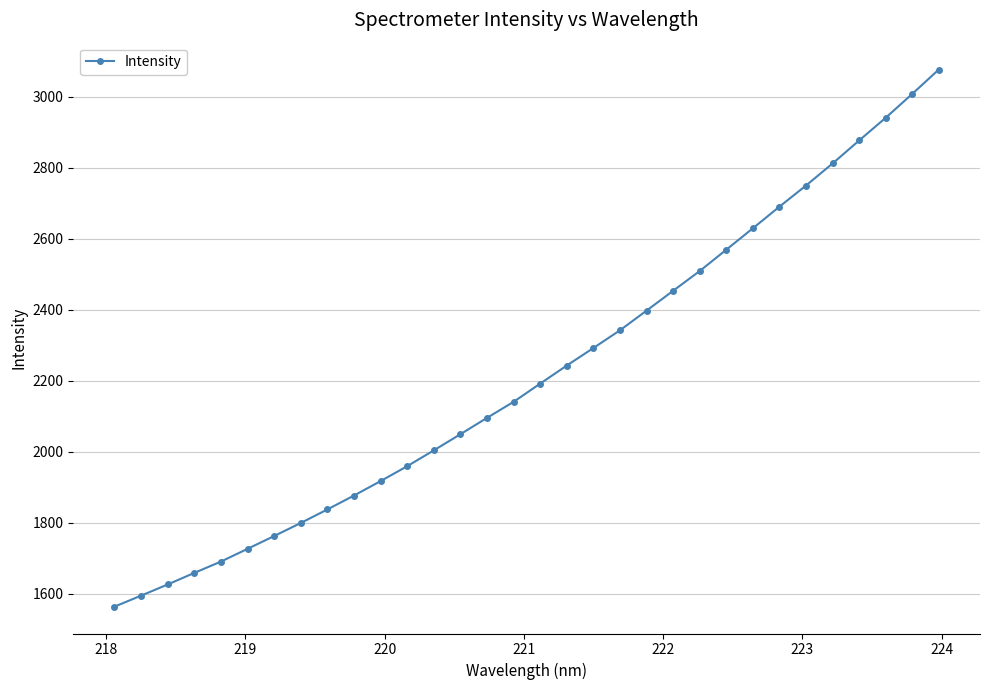

What is the greatest value displayed?

3077.3